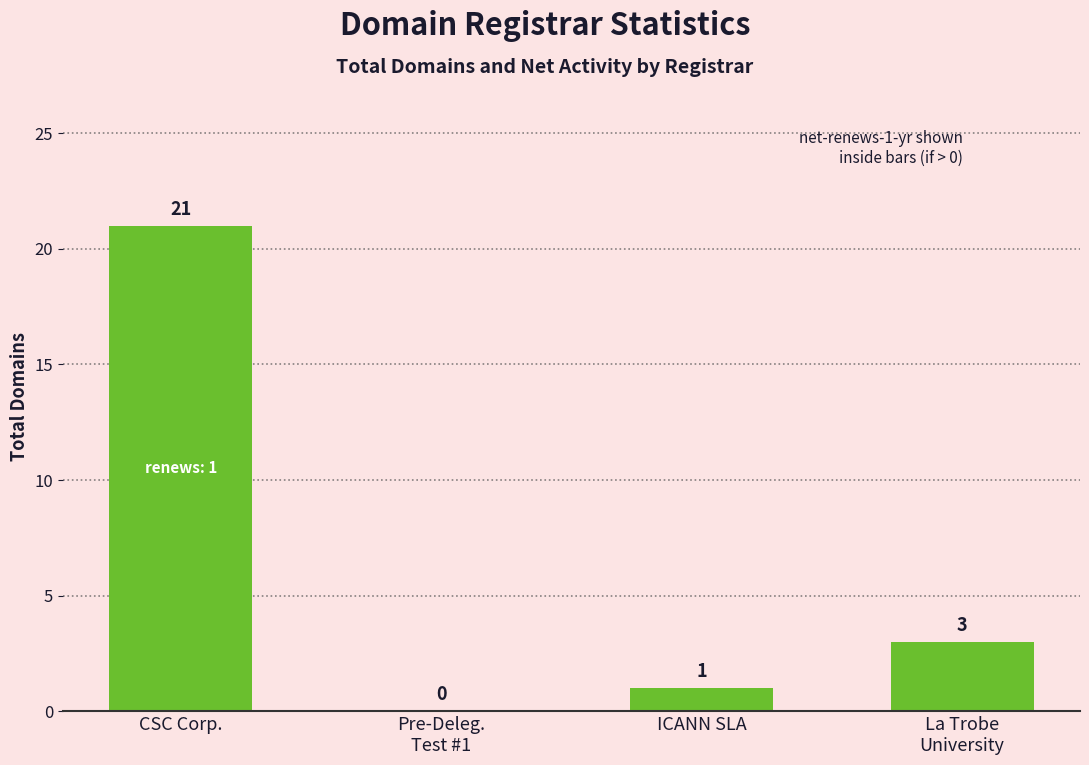

Which has a higher value, La Trobe
University or CSC Corp.?

CSC Corp.